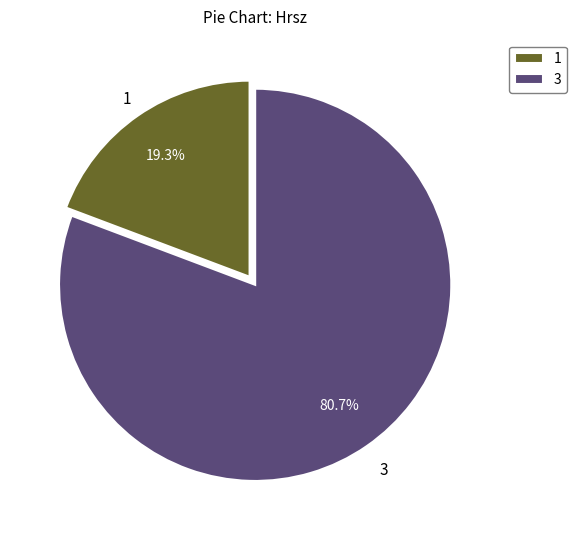

Which has a higher value, 1 or 3?

3